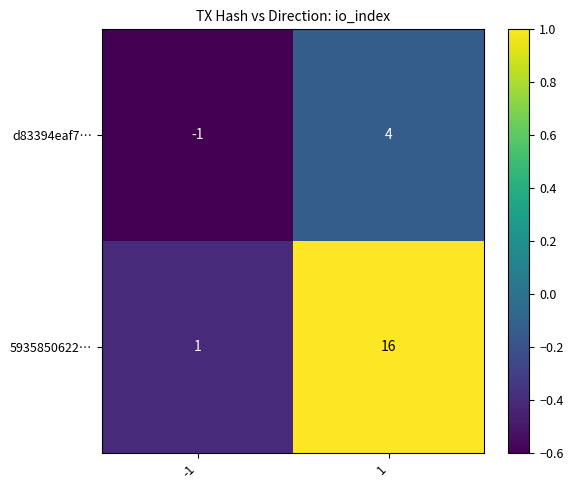

At which category is the sum across all series the highest?

1